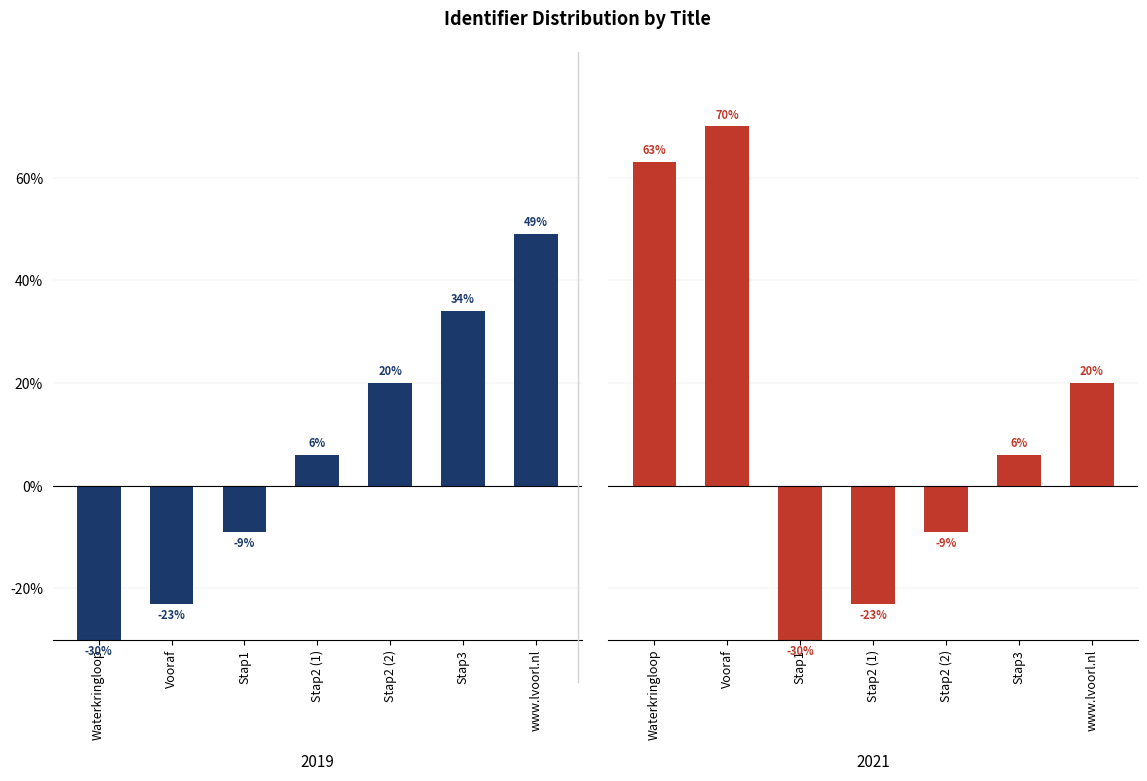

What is the sum of all 2019 values?

47